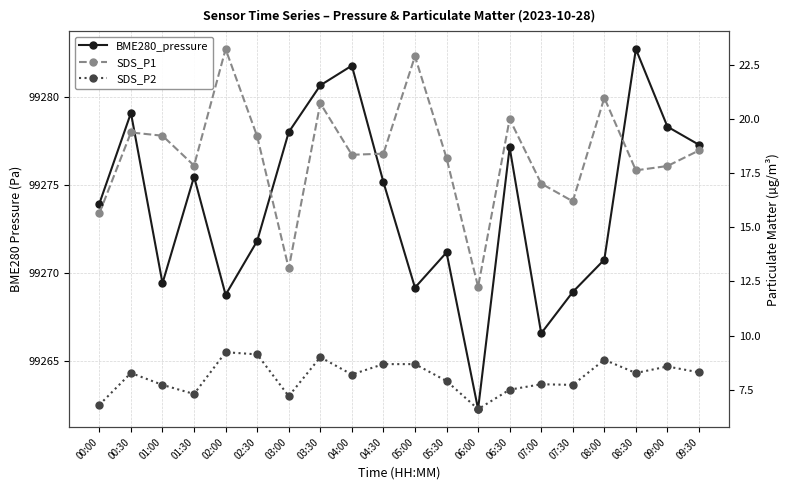

How many data points does each series have?

20